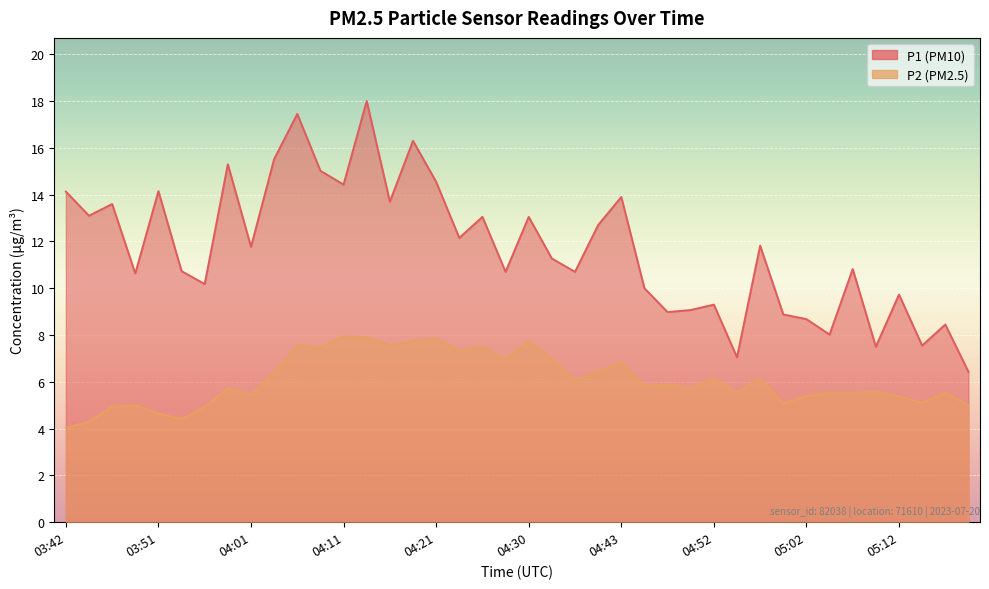

The value of P1 at 05:07 is 10.8. True or false?

True